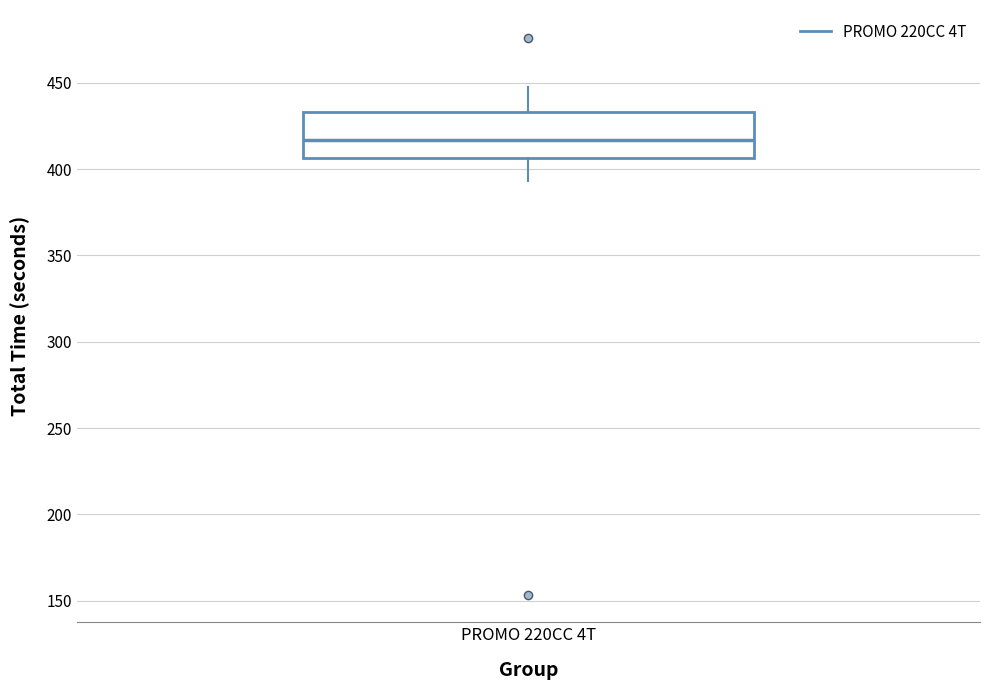

Transcribe this box plot: give where the median line is, the range the box spans, and where the two whiskers end, as read against the y-axis. The values are not printed on the chart, so give them approximately, as read against the axis.

median 415, box 405 to 435, whiskers 395 to 445